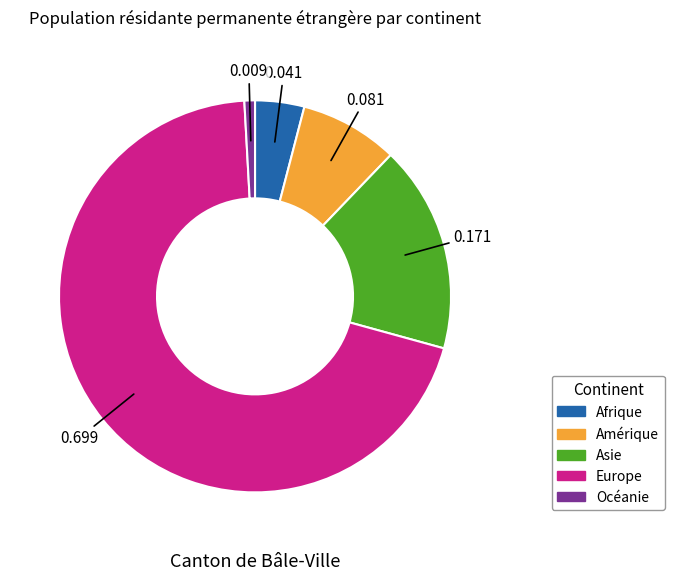

What is the majority slice?

Europe